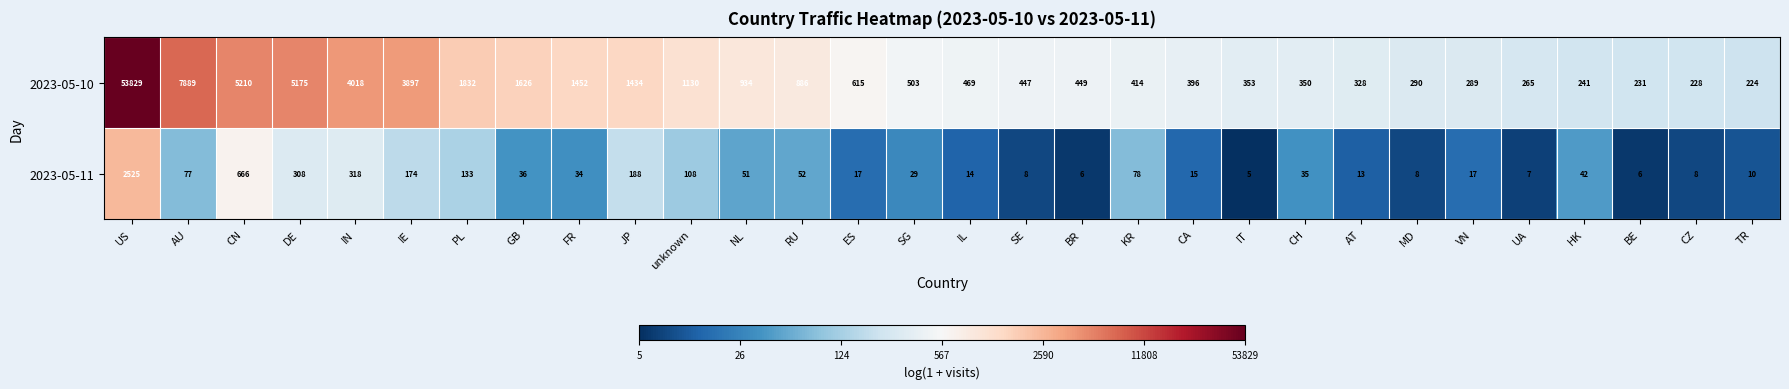

Rank the series by their average value, from highest to lowest.

2023-05-10, 2023-05-11